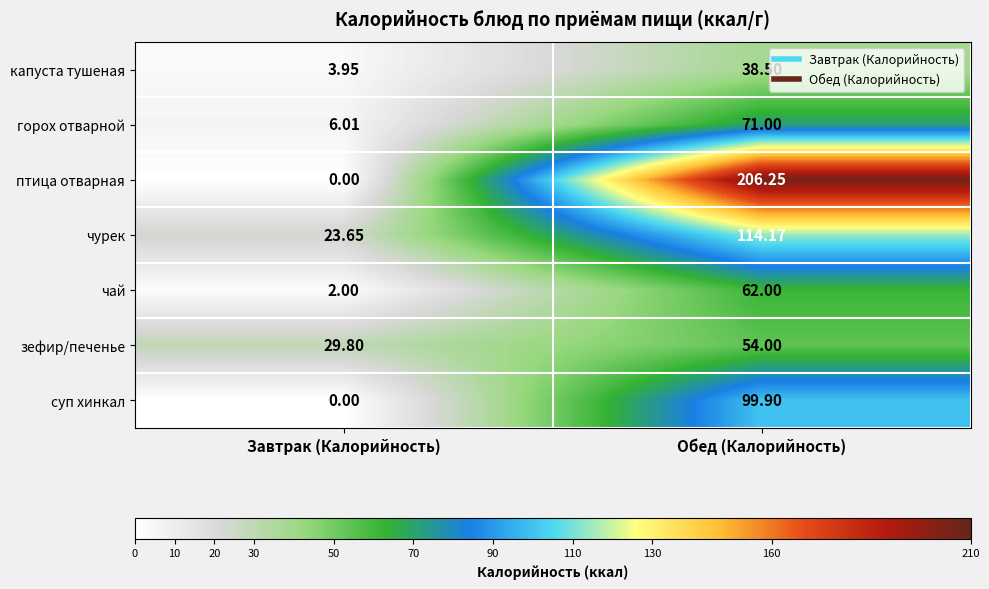

Which series changed the most between Завтрак (Калорийность) and Обед (Калорийность)?

птица отварная